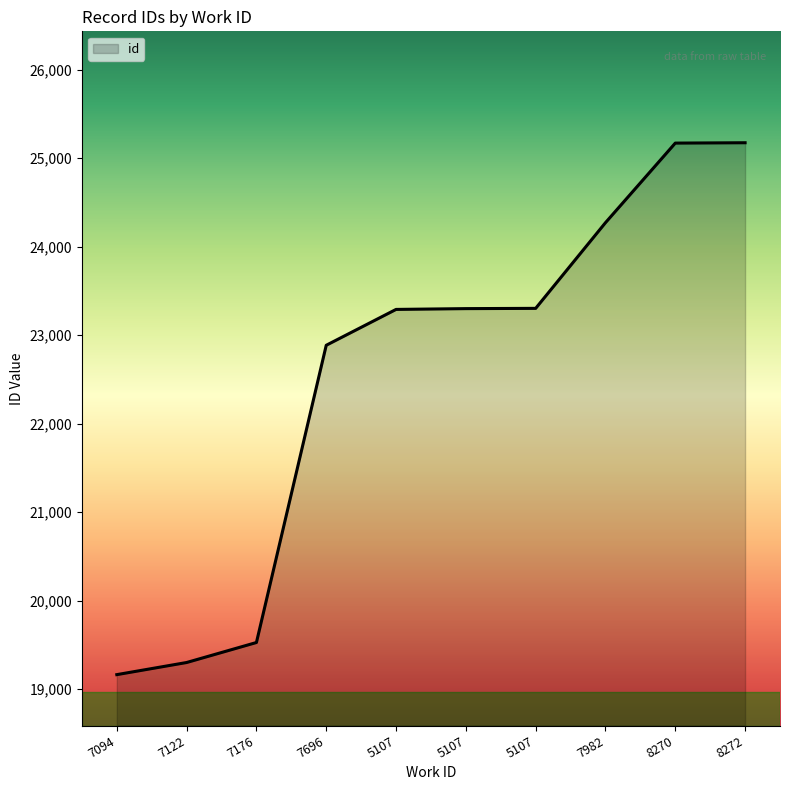

Which label corresponds to the smallest value in the chart?

7094